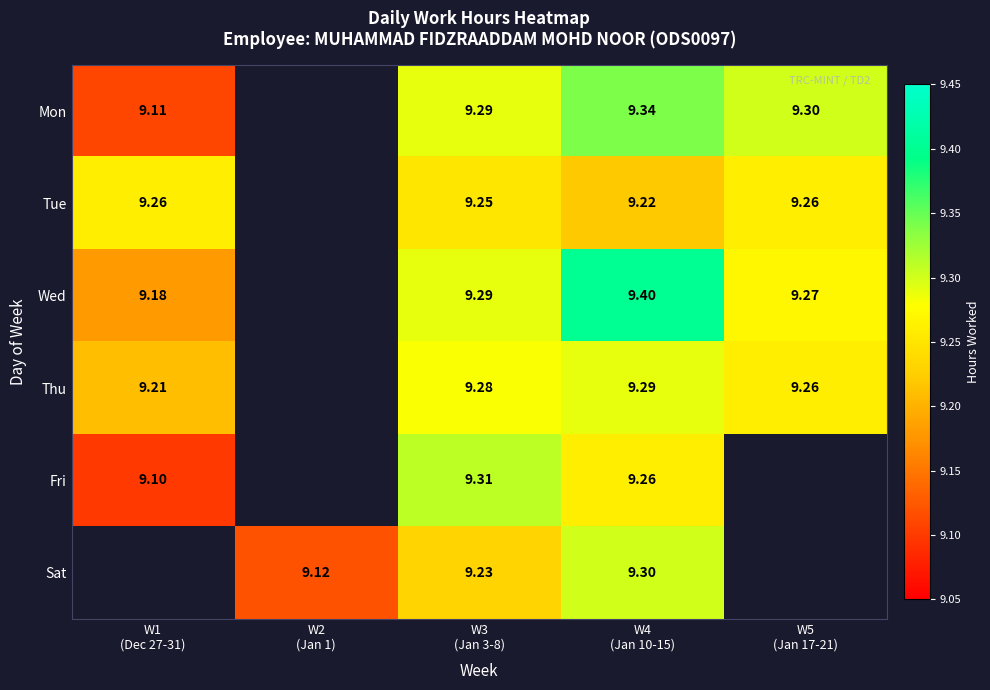

The value of Fri at W3 (Jan 3-8) is 4.6. True or false?

False